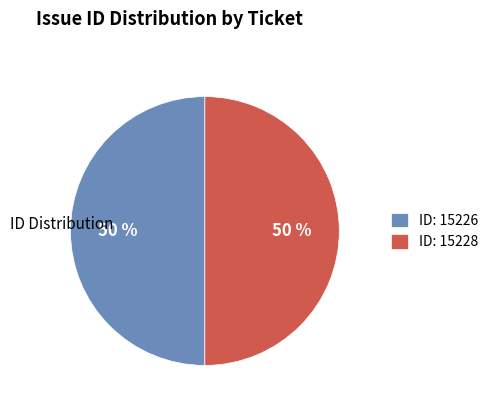

What percentage is the ID: 15228 slice, to the nearest percent?

50%